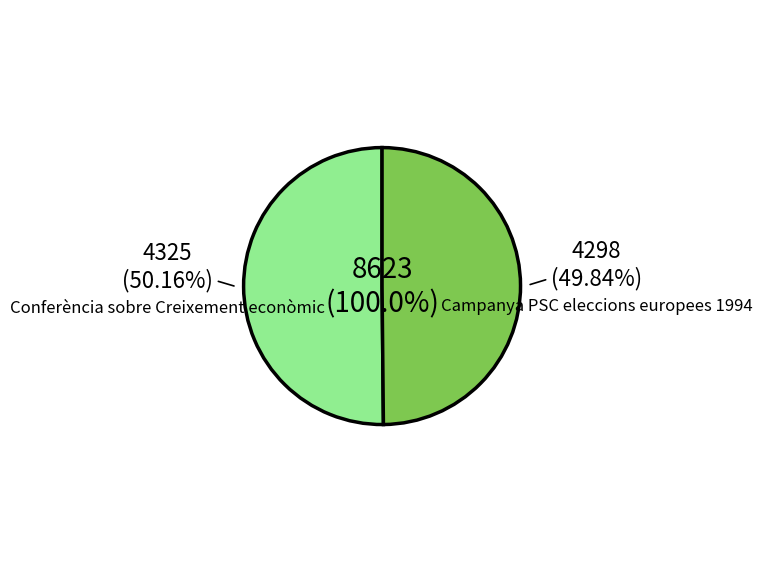

Combined, do Conferència sobre Creixement econòmic and Campanya PSC eleccions europees 1994 account for over 50%?

Yes